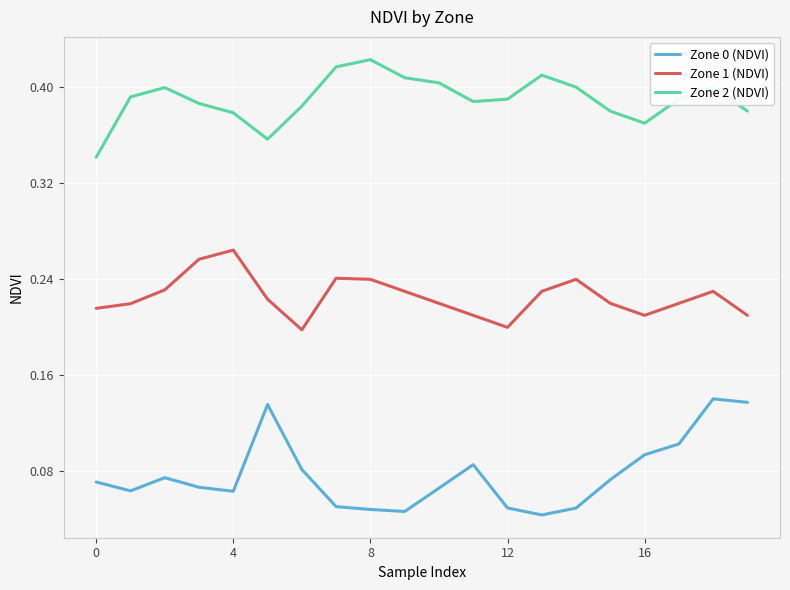

How many Zone 1 (NDVI) values are between 0 and 1?

20